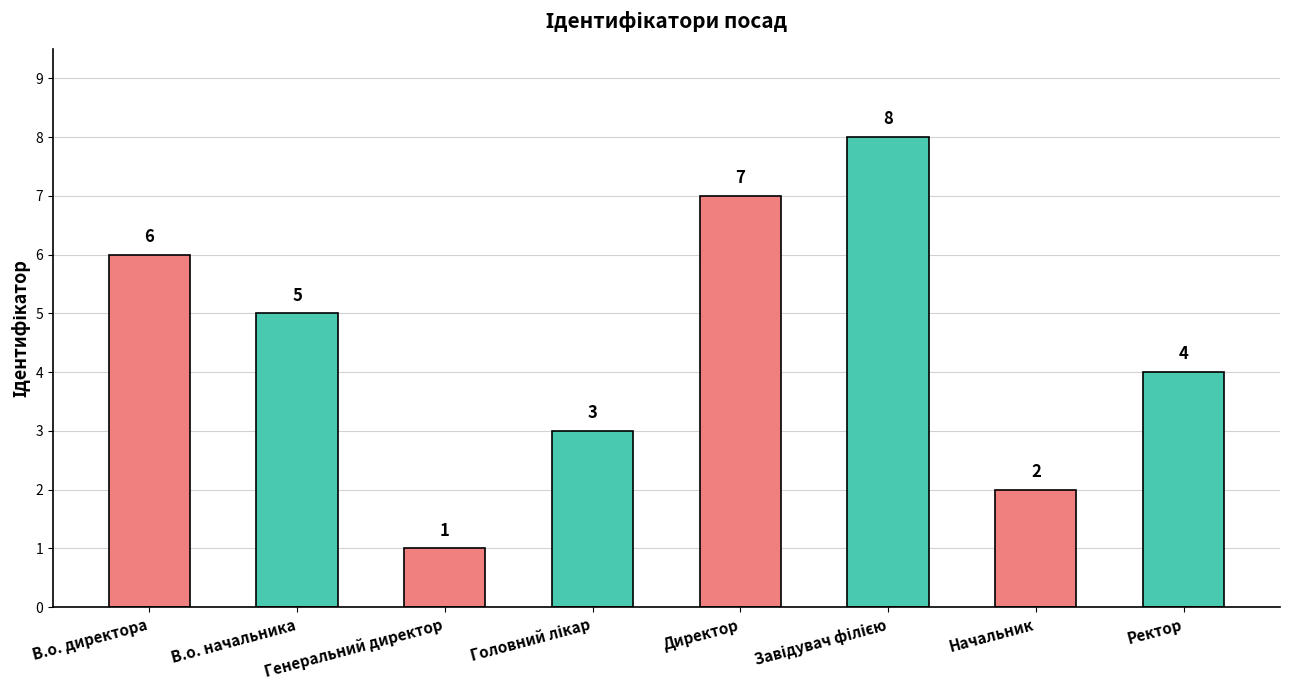

What is the label of the 7th bar from the left?

Начальник